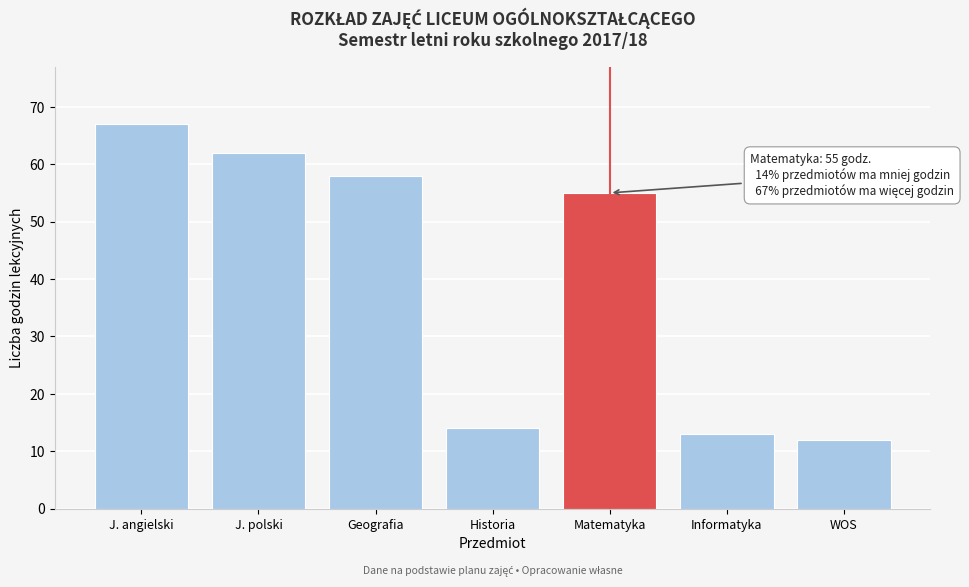

Reading left to right, extract all data points from this chart.

67	62	58	14	55	13	12